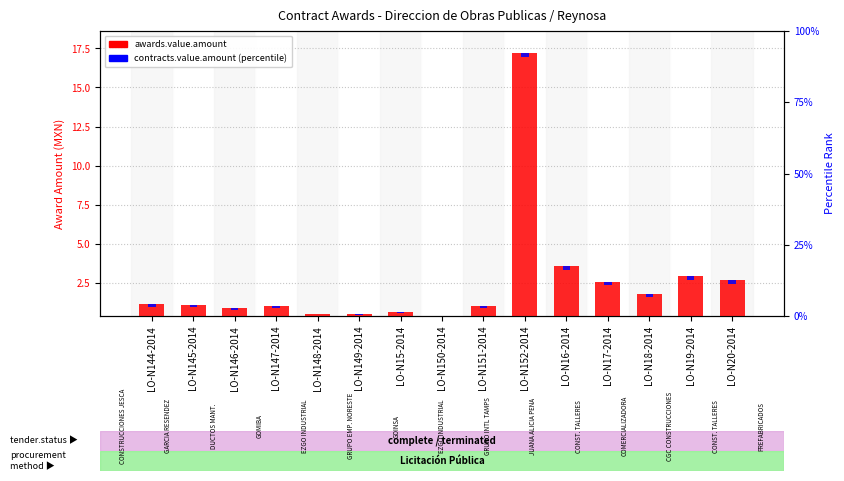

The value of contracts.value.amount (percentile) at LO-N16-2014 is 0.3. True or false?

True